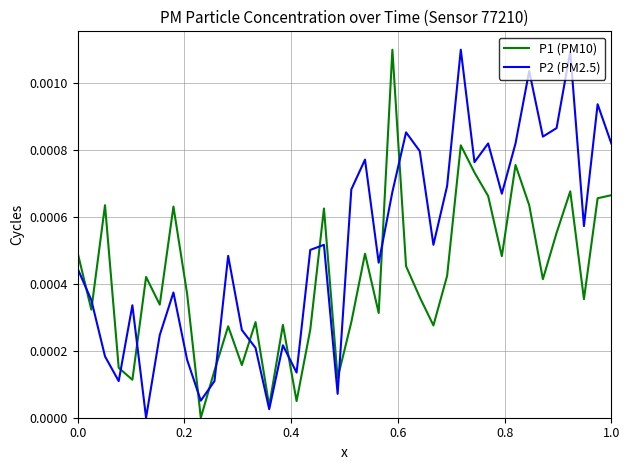

List the series in order of their overall mean, lowest first.

P1 (PM10), P2 (PM2.5)